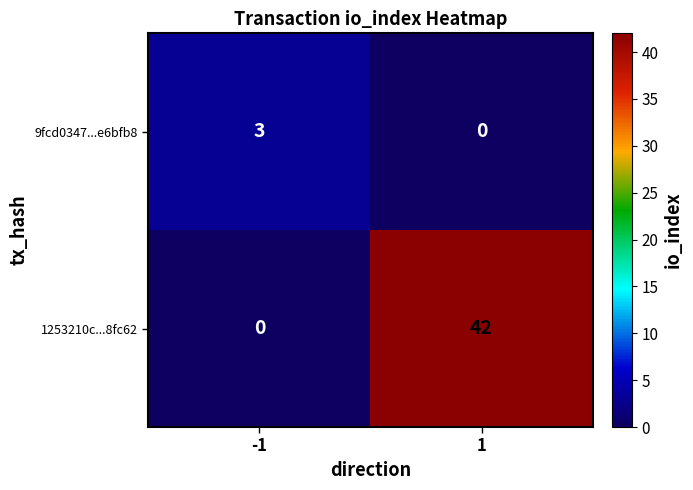

What is the maximum value for 9fcd0347...e6bfb8?

3